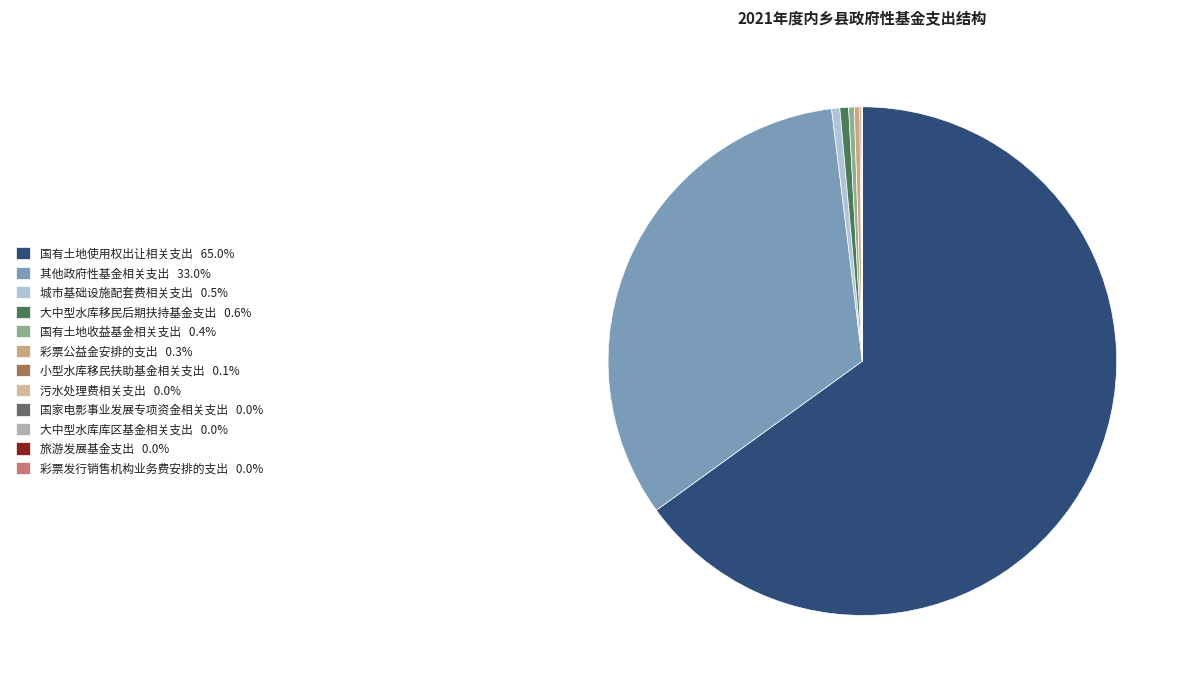

How many segments does this pie chart have?

12